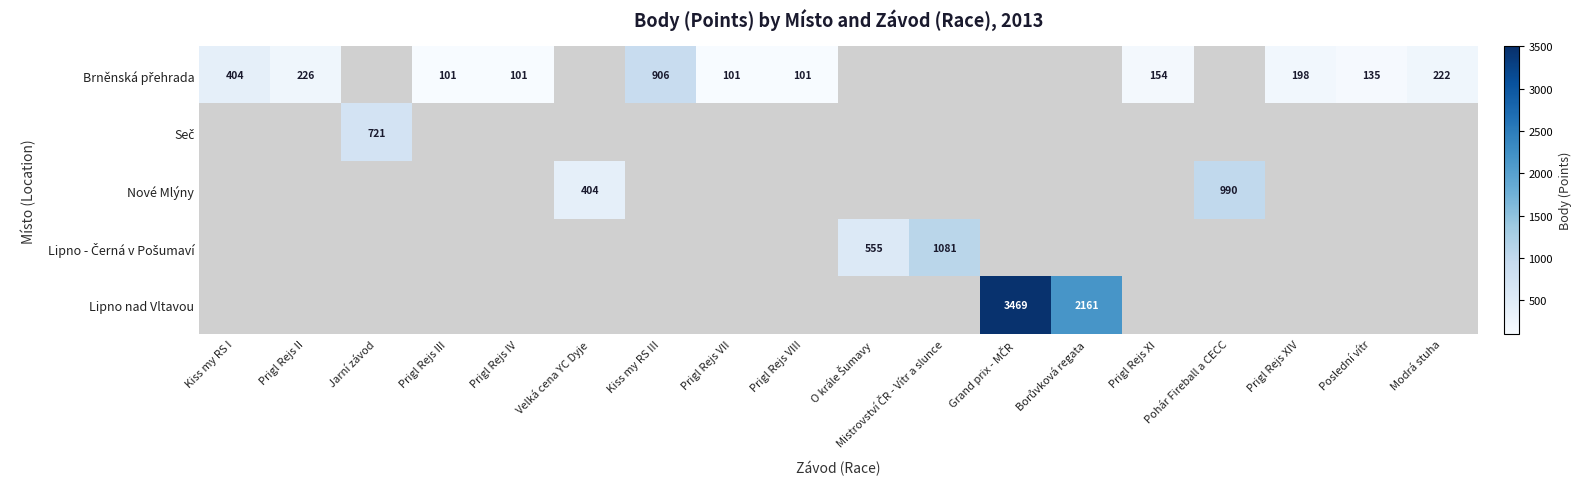

How many categories are shown in the chart?

18